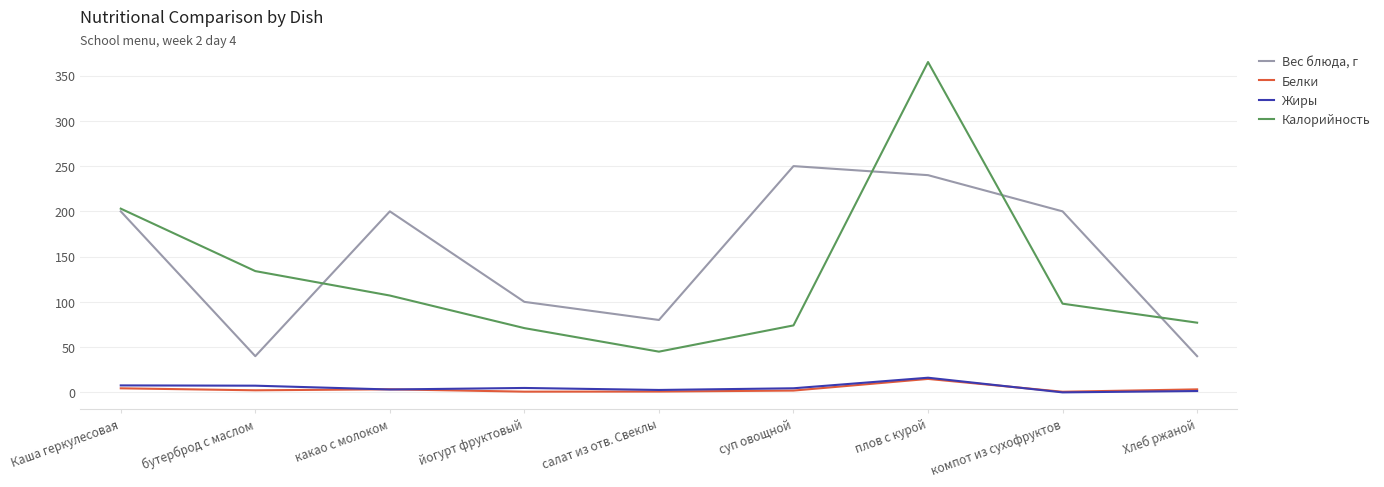

What is the spread (max minus min) of values at плов с курой?

350.1